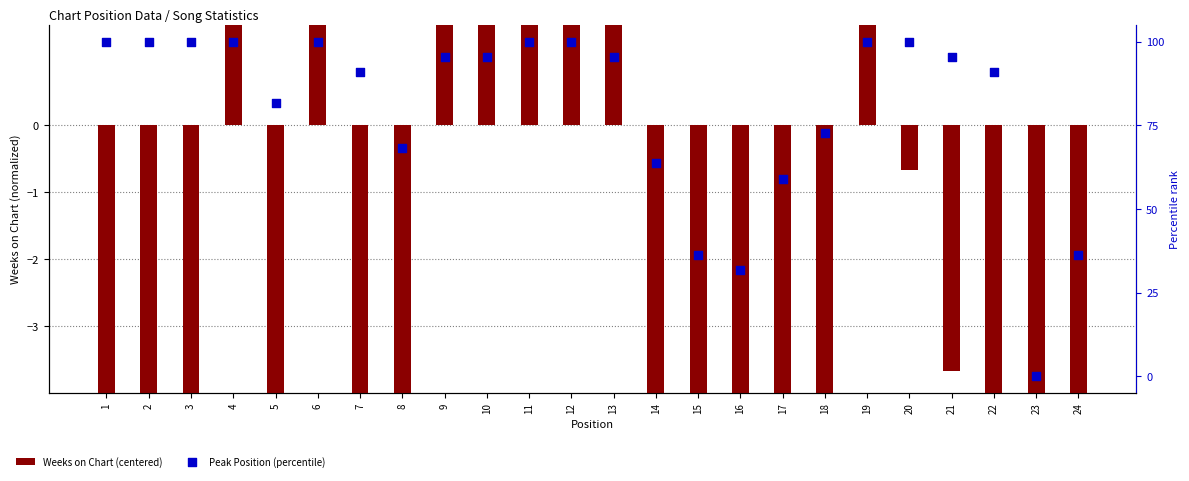

Is the value of Weeks on Chart (centered) at 12 greater than the value of Peak Position (percentile) at 3?

No